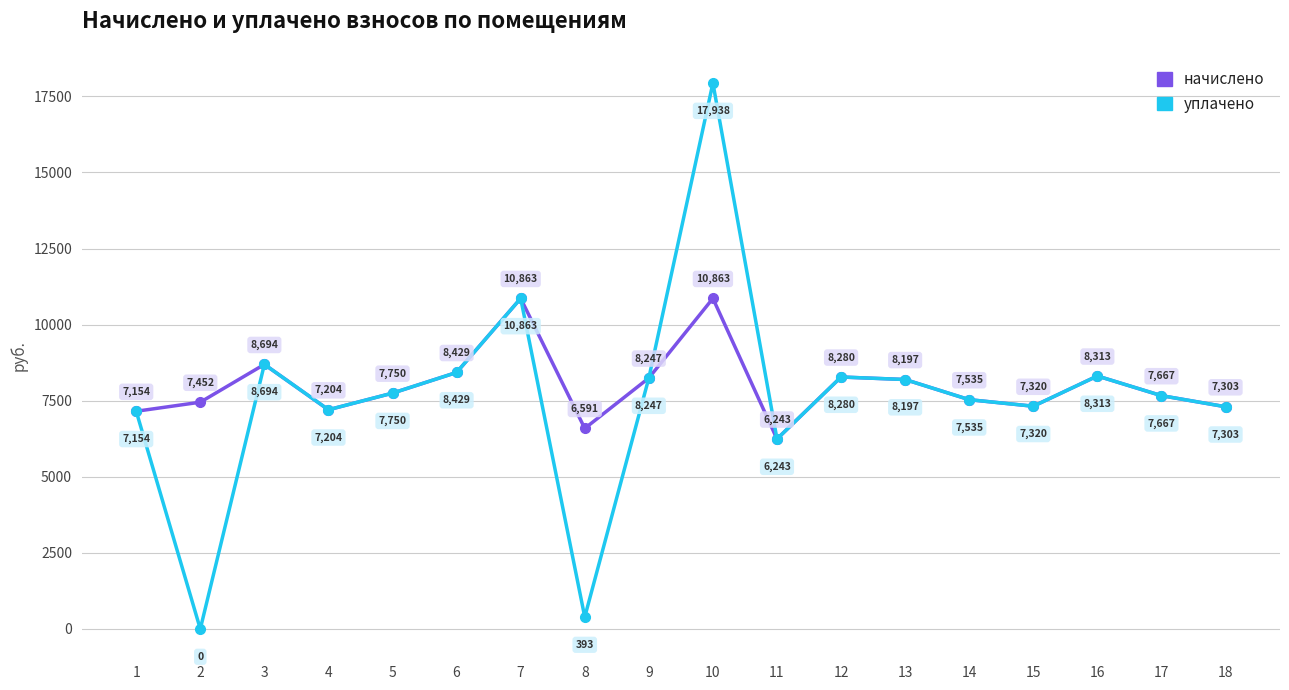

What is the sum of all уплачено values?

137530.8